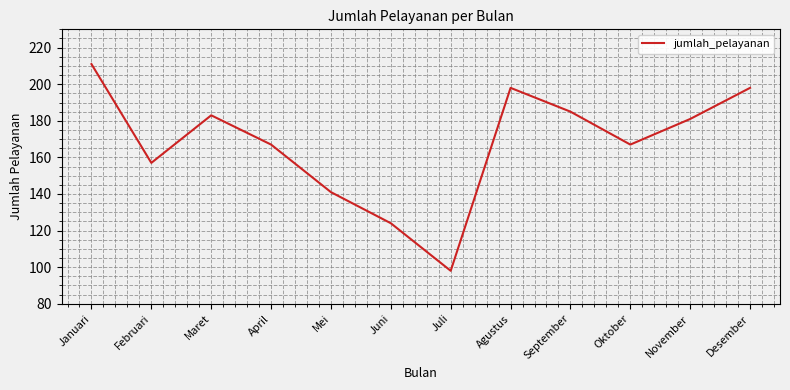

Where is the first local maximum?

Maret